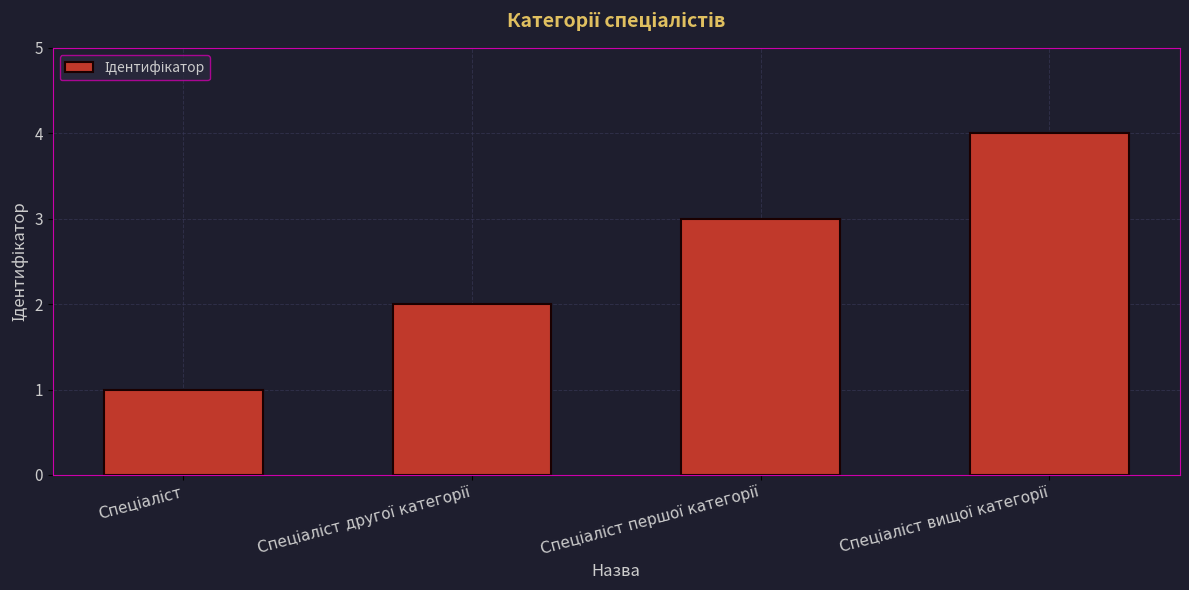

What is the difference between the maximum and minimum values?

3